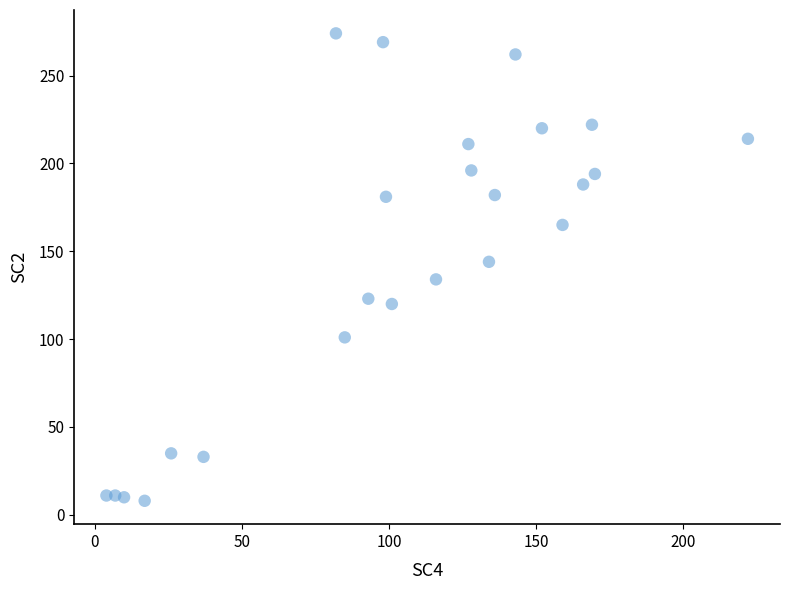

What is the range of X values (max minus min)?

218